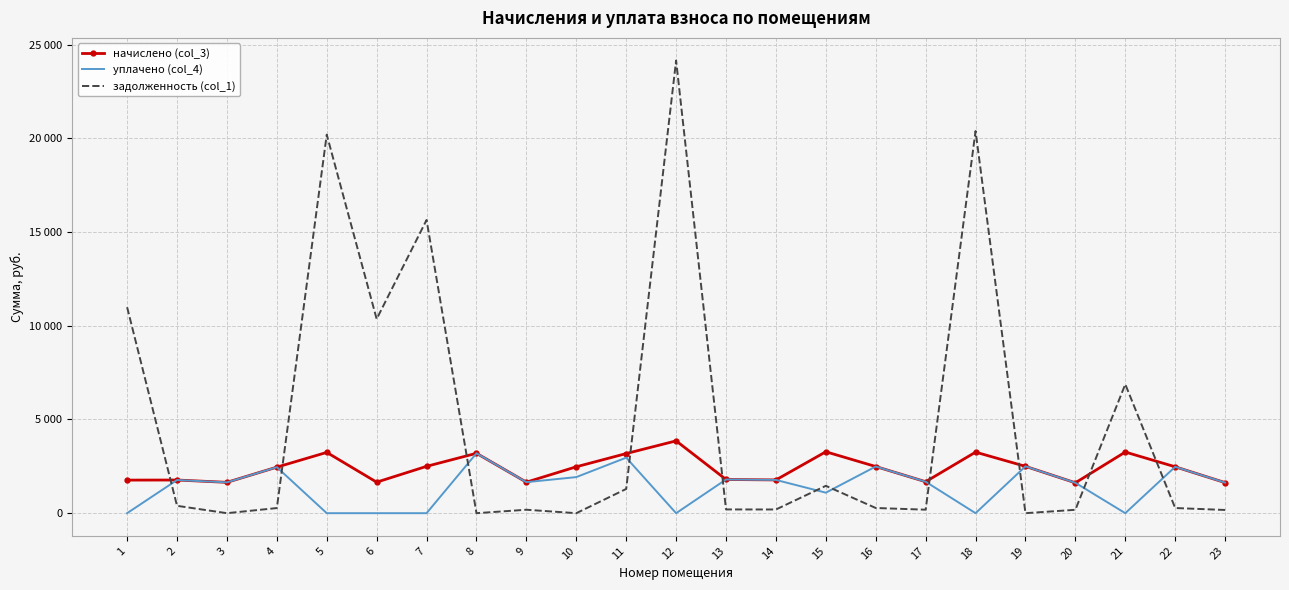

What is the value of the начислено (col_3) point at the 17th from the left?

1679.0